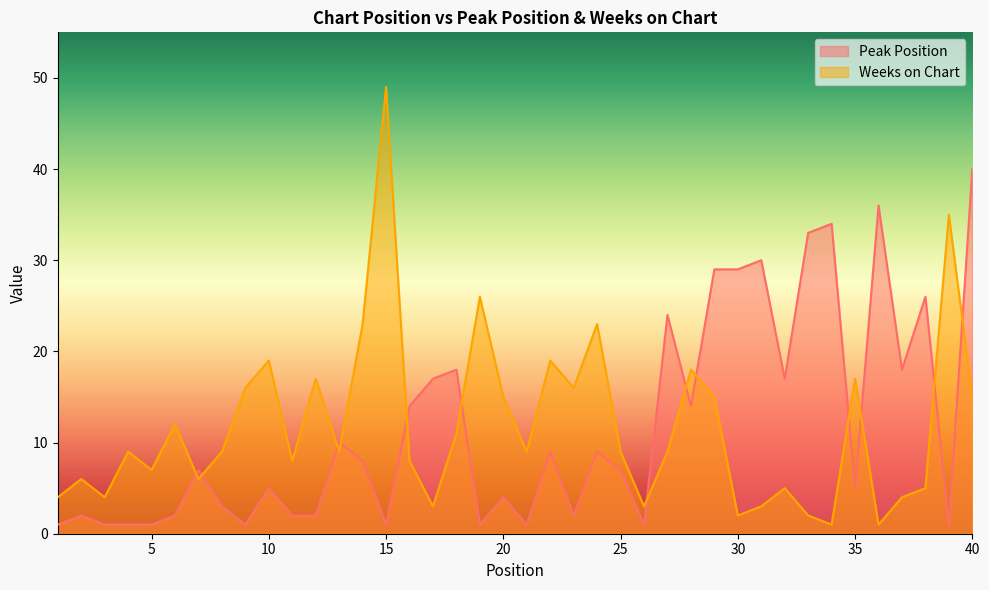

What is the value of the Weeks on Chart point at the 12th from the left?

17